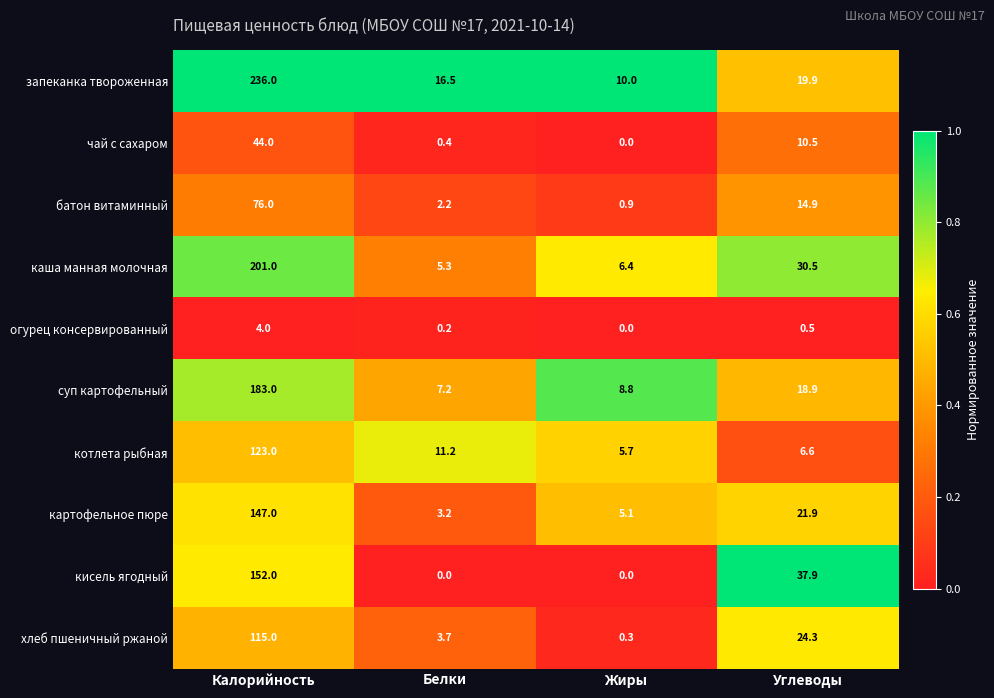

What is the difference between the highest and lowest values at Белки?

16.5